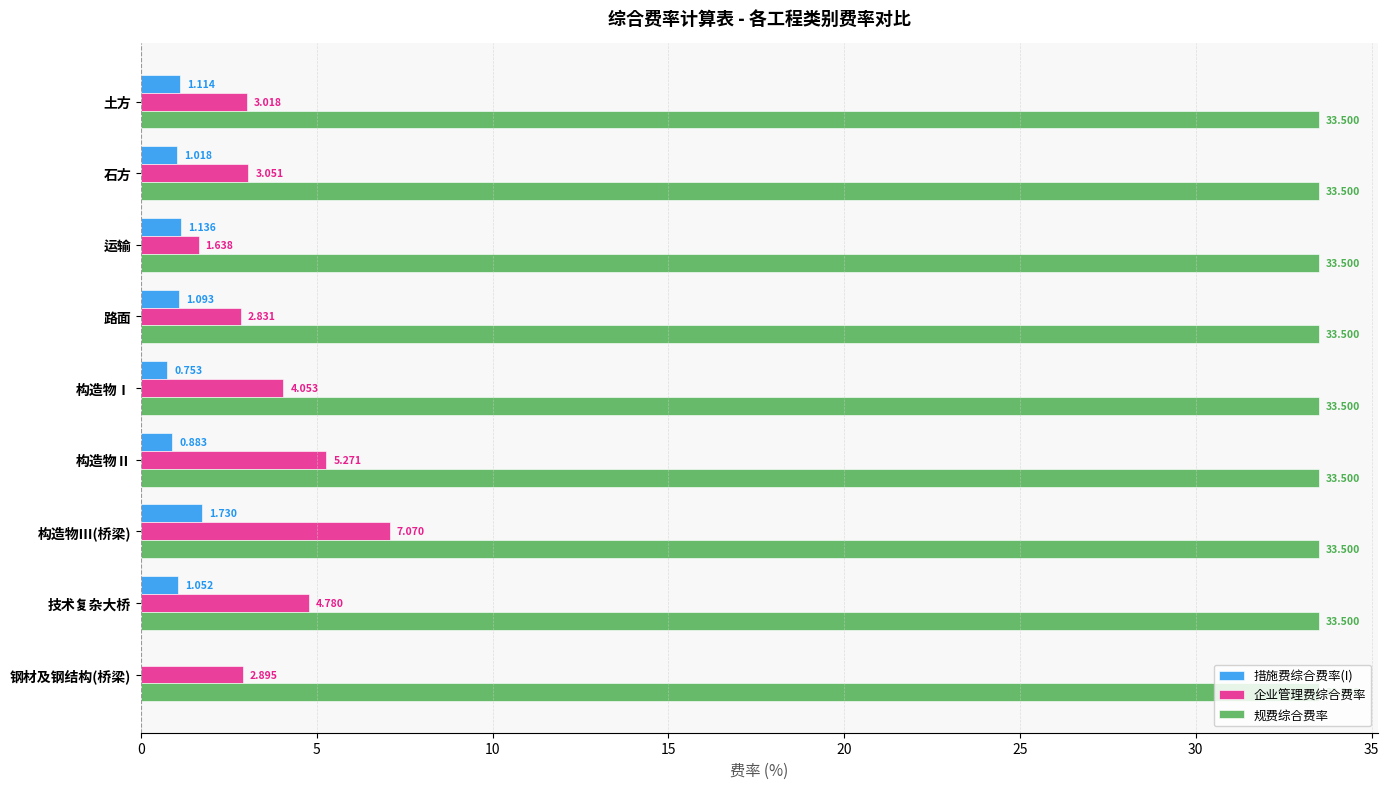

At which category is the sum across all series the highest?

构造物Ⅲ(桥梁)